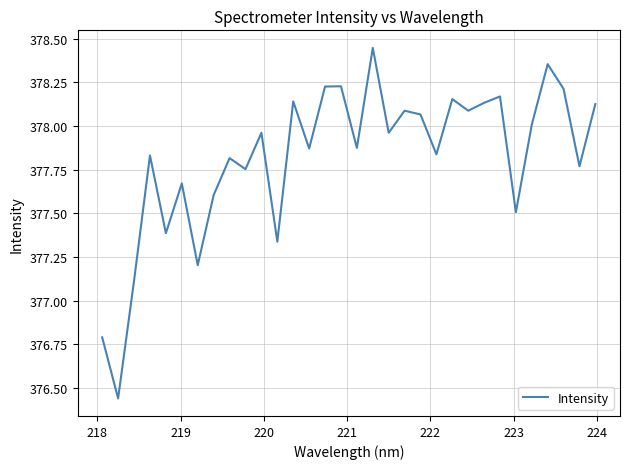

What is the difference between the maximum and minimum values?

2.0